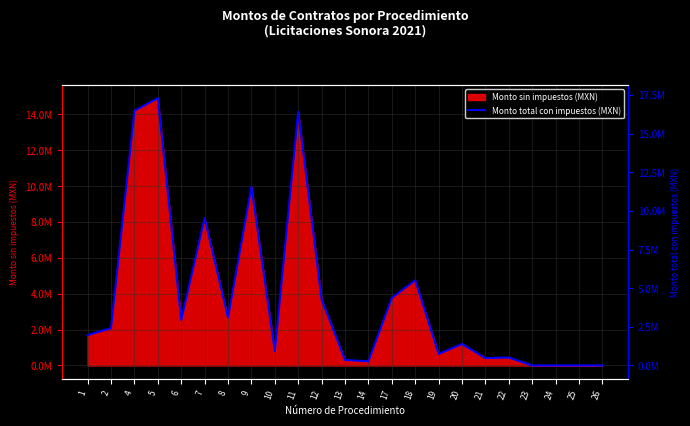

What is the difference between the values at 2 and 17?

1957843.9